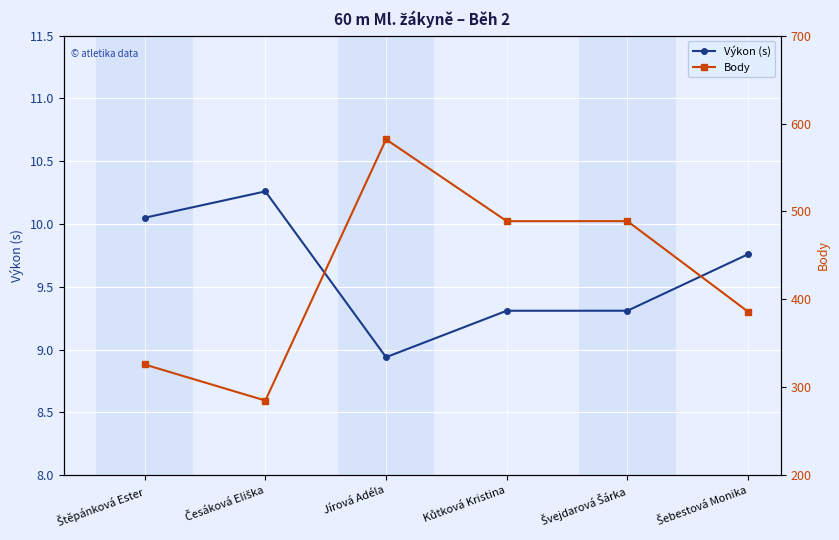

The value of Výkon (s) at Šebestová Monika is 9.8. True or false?

True